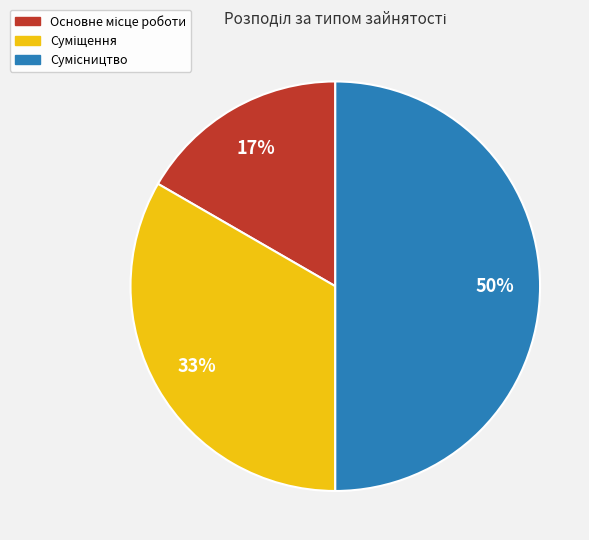

To the nearest percent, what is the difference between the largest and smallest slice percentages?

33%